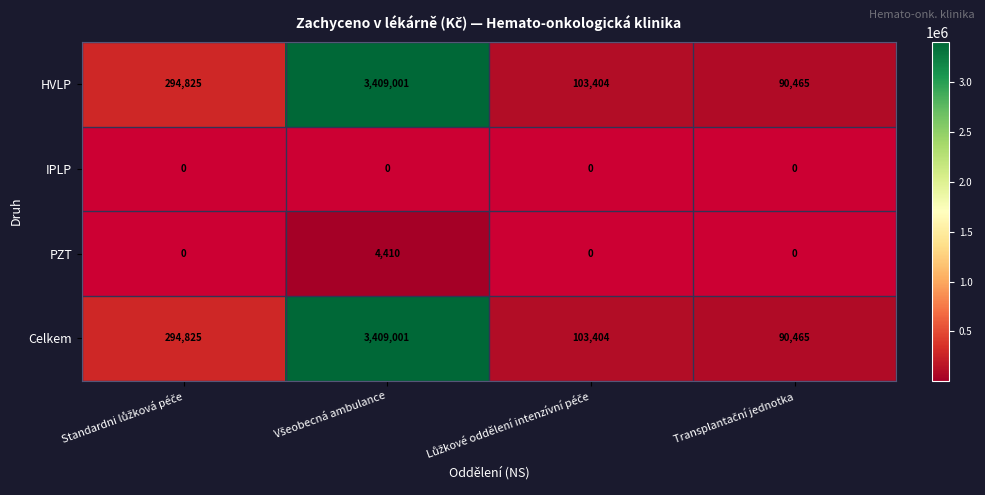

What is the sum of all HVLP values?

3897695